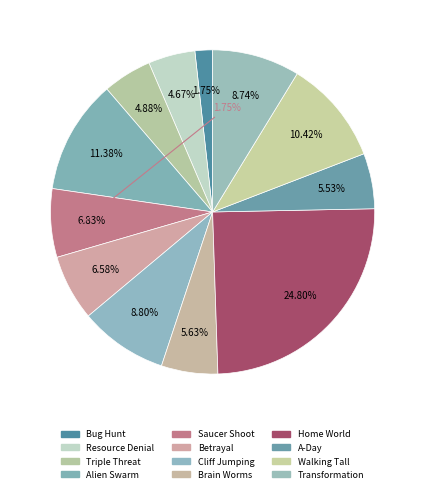

The Betrayal slice represents 20% of the pie. True or false?

False